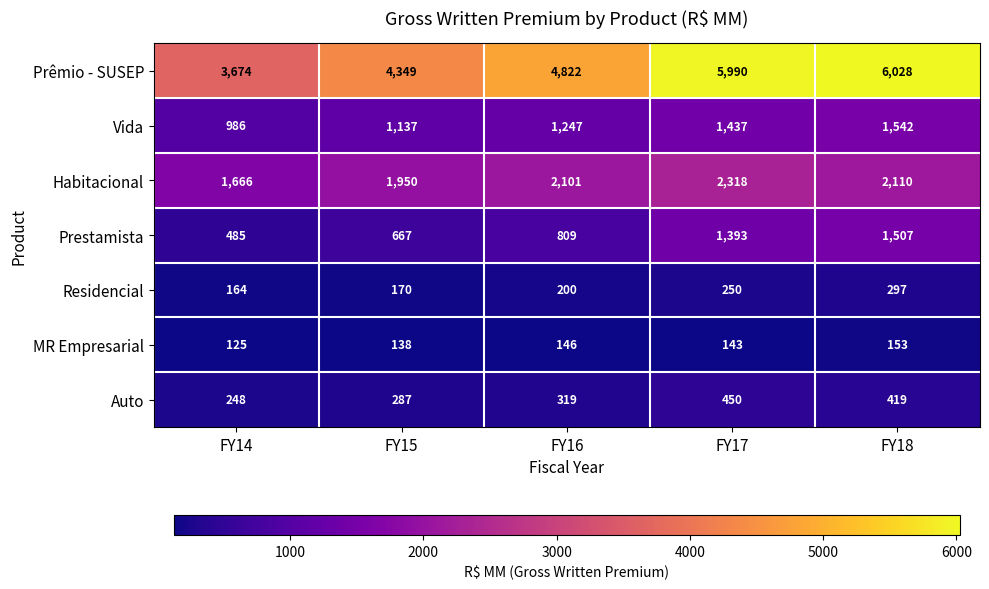

Where does the MR Empresarial series first go above 143?

FY16